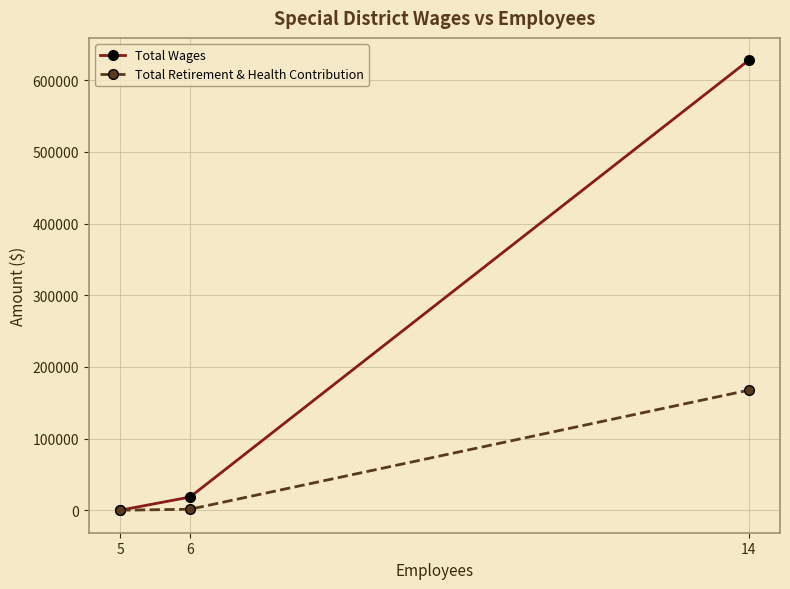

Count the number of categories in the chart.

3